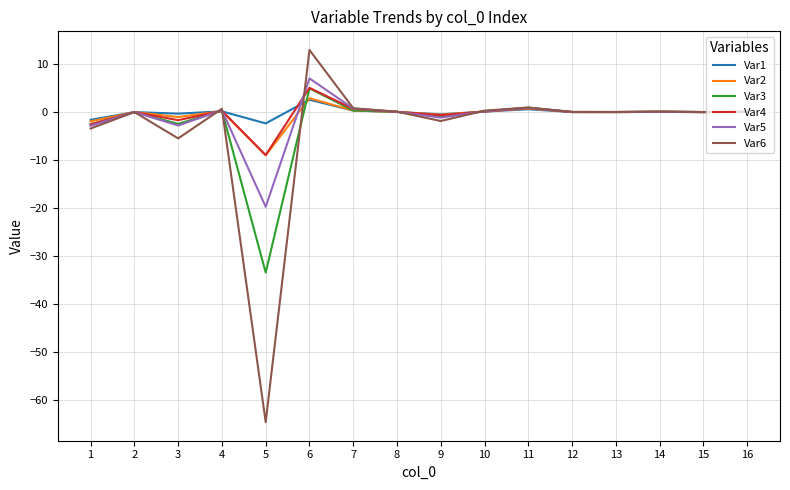

What is the smallest value displayed?

-64.7